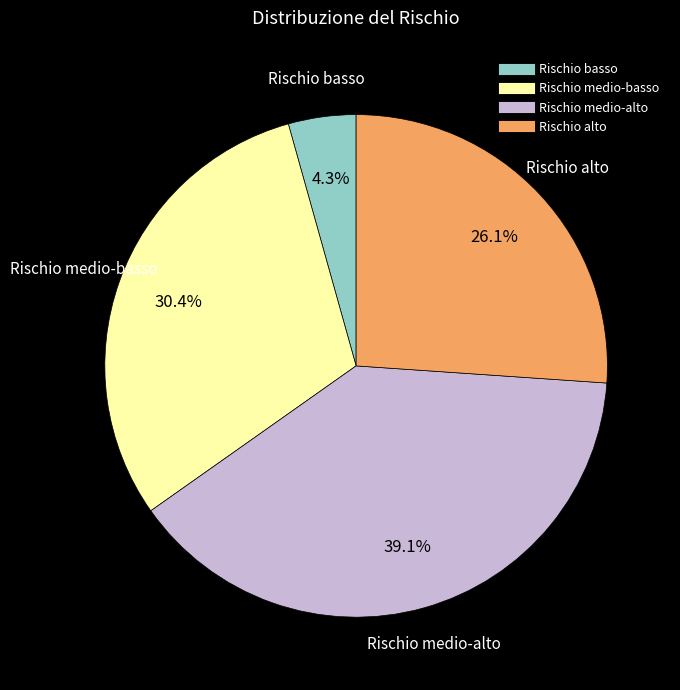

Is there a majority slice in this chart?

No